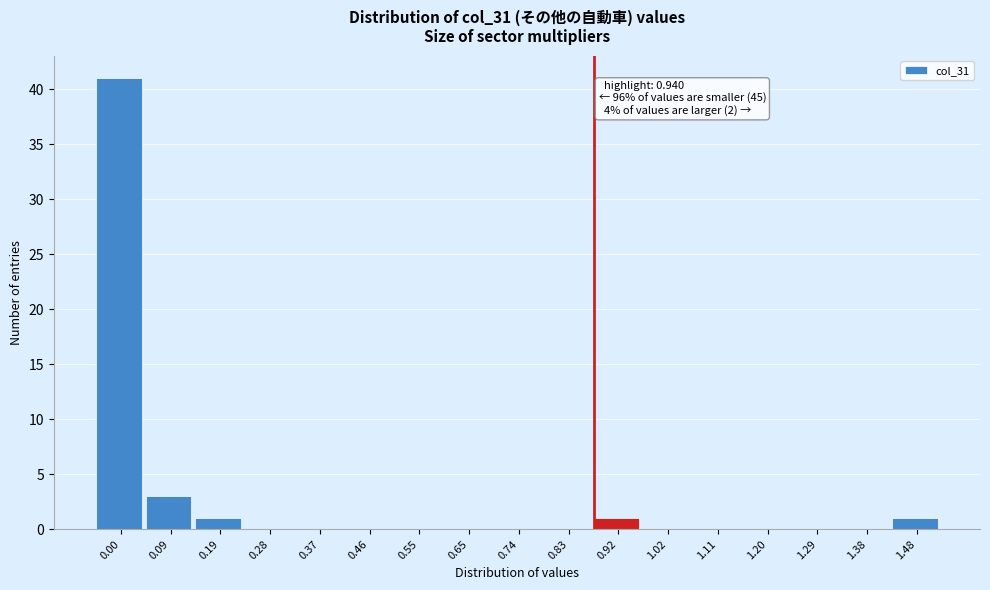

Reading left to right, transcribe all the data shown in this chart.

0.00=41	0.09=3	0.19=1	0.28=0	0.37=0	0.46=0	0.55=0	0.65=0	0.74=0	0.83=0	0.92=1	1.02=0	1.11=0	1.20=0	1.29=0	1.38=0	1.48=1